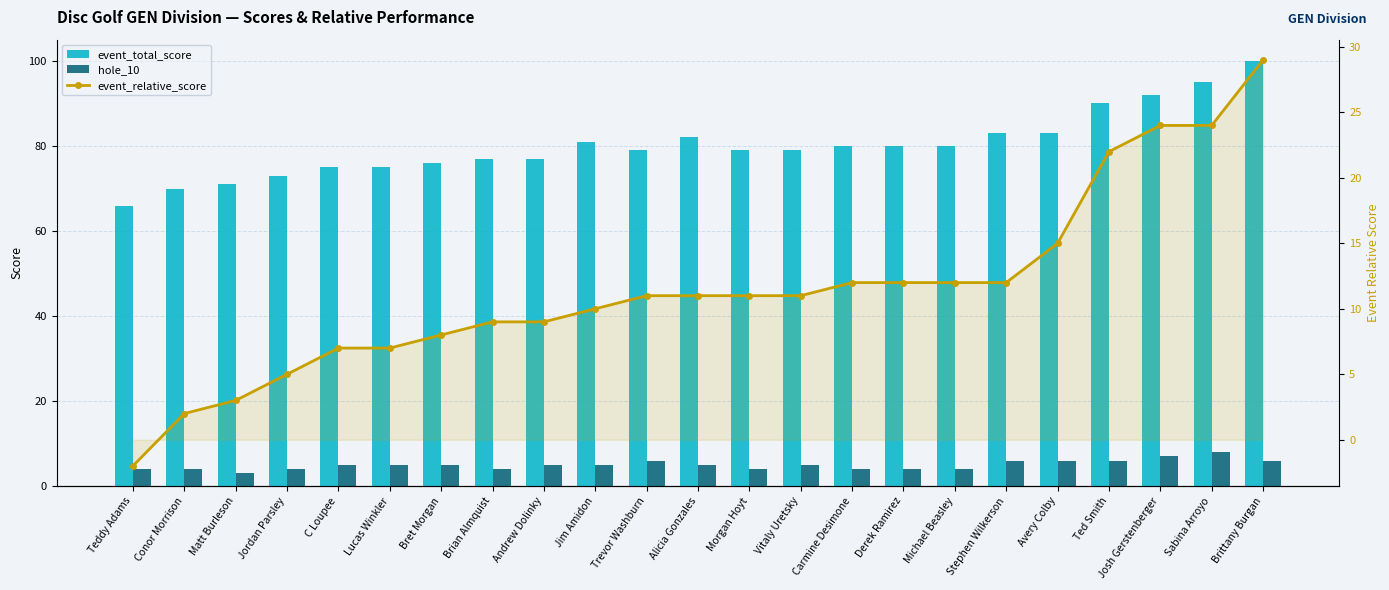

What is the label of the 13th bar from the left?

Morgan Hoyt